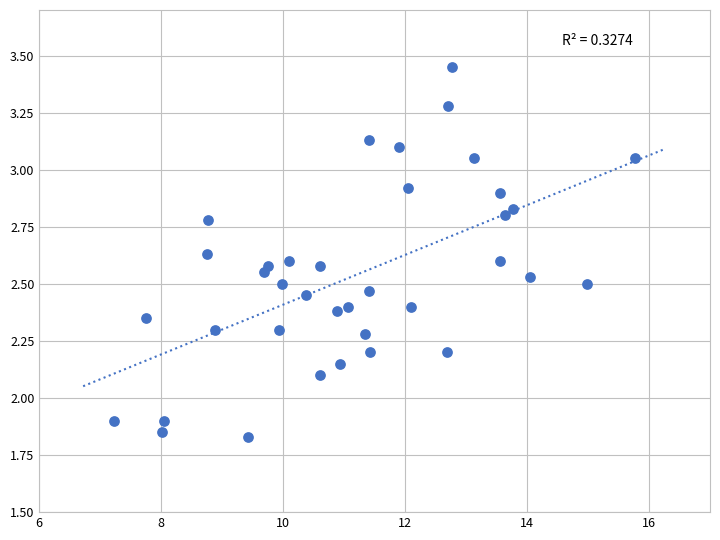

What is the range of X values (max minus min)?

8.6